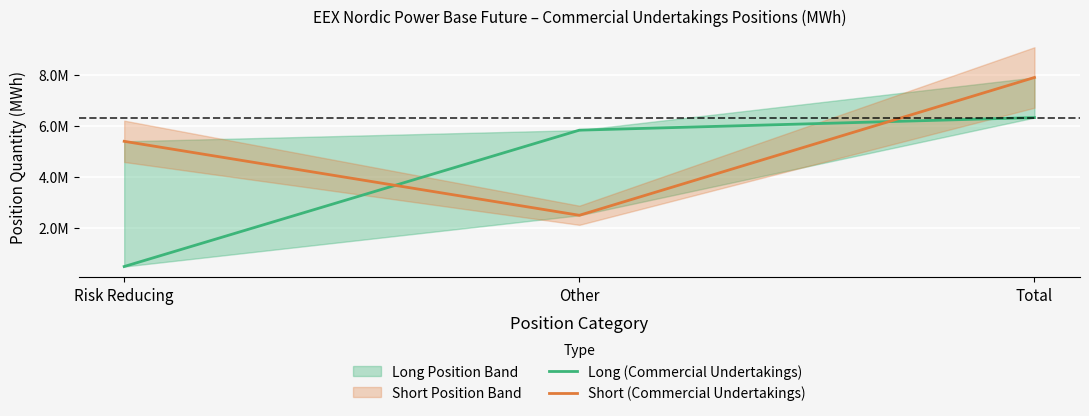

What is the difference between the maximum and second lowest values in the Short (Commercial Undertakings) series?

2501305